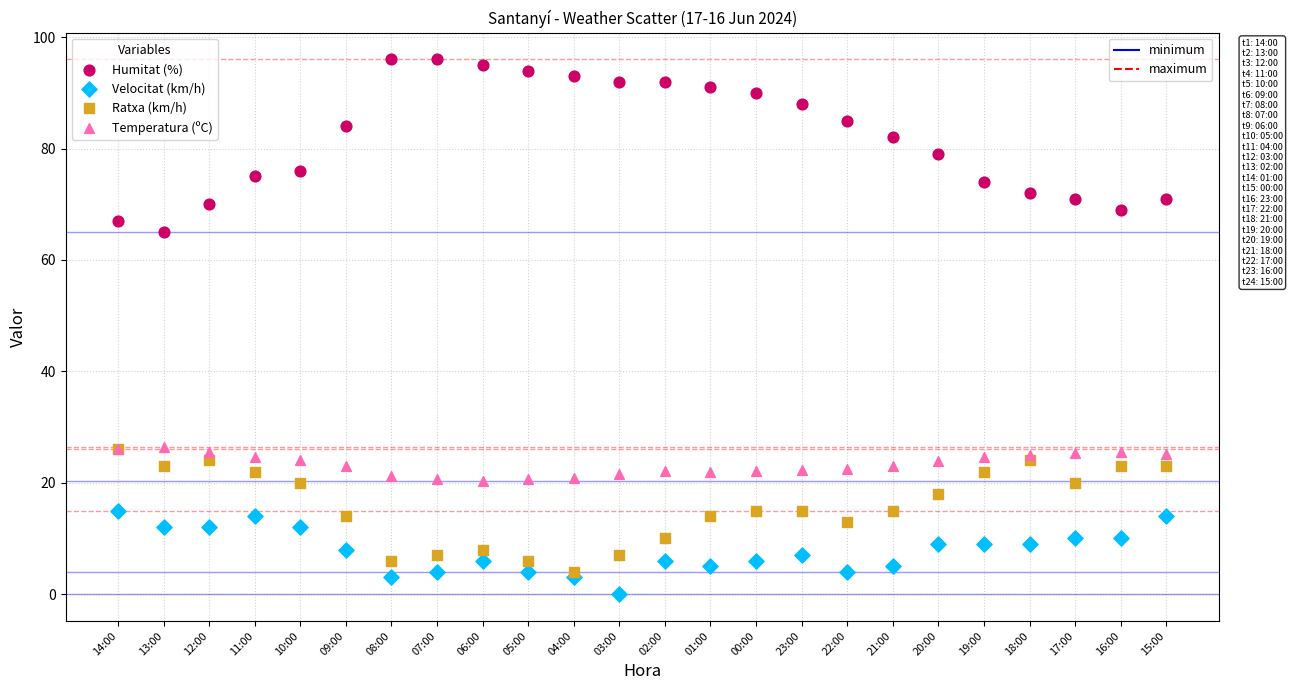

Across all series, what Y value is closest to 48?

65.0